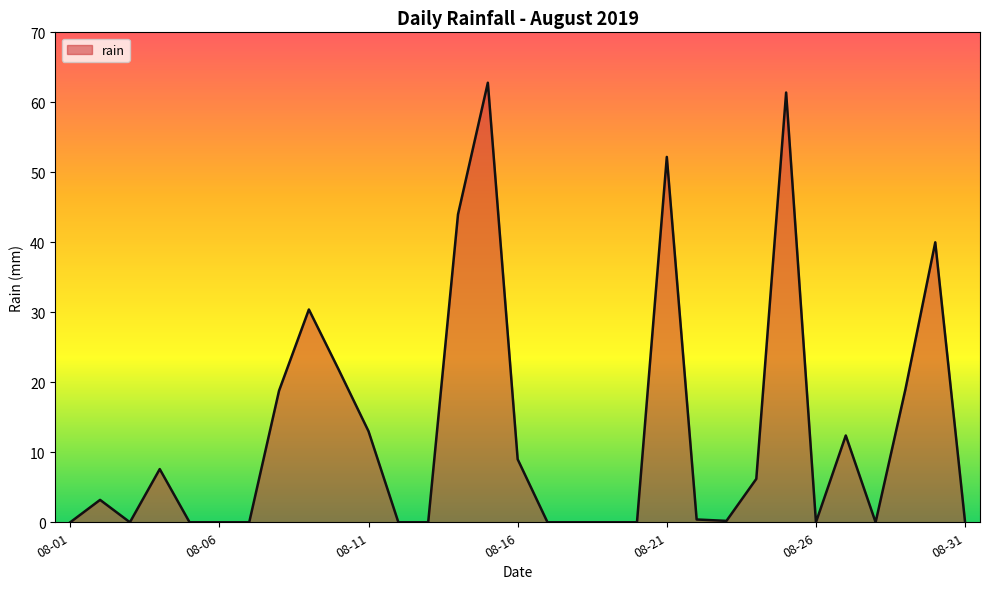

What is the maximum value shown in the chart?

62.8